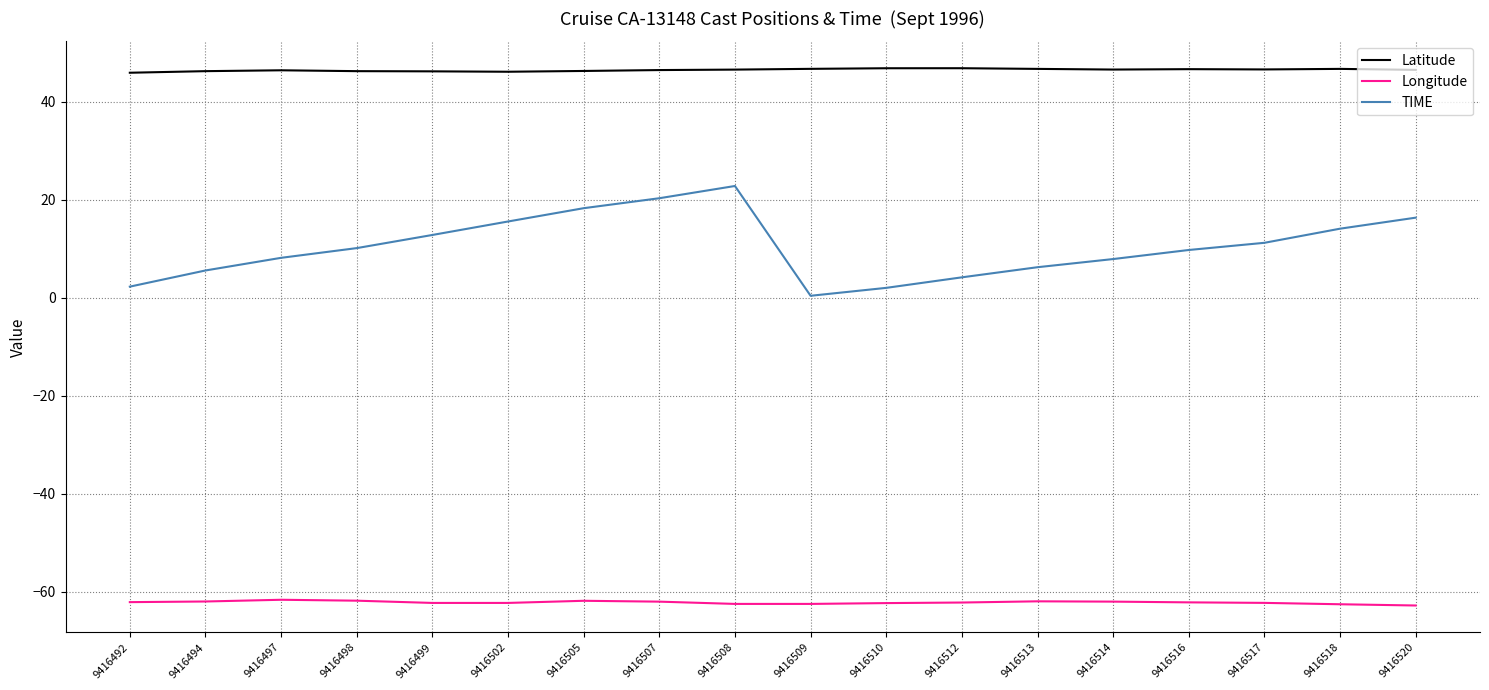

What are all the series names shown in the legend?

Latitude, Longitude, TIME